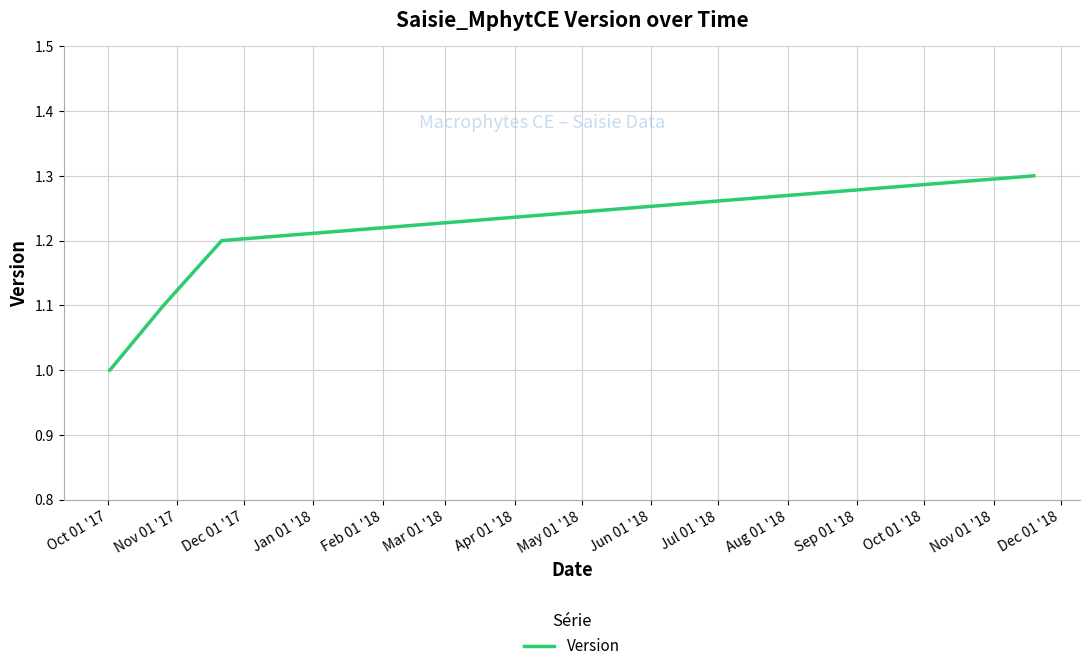

Count the number of values greater than 1.

3